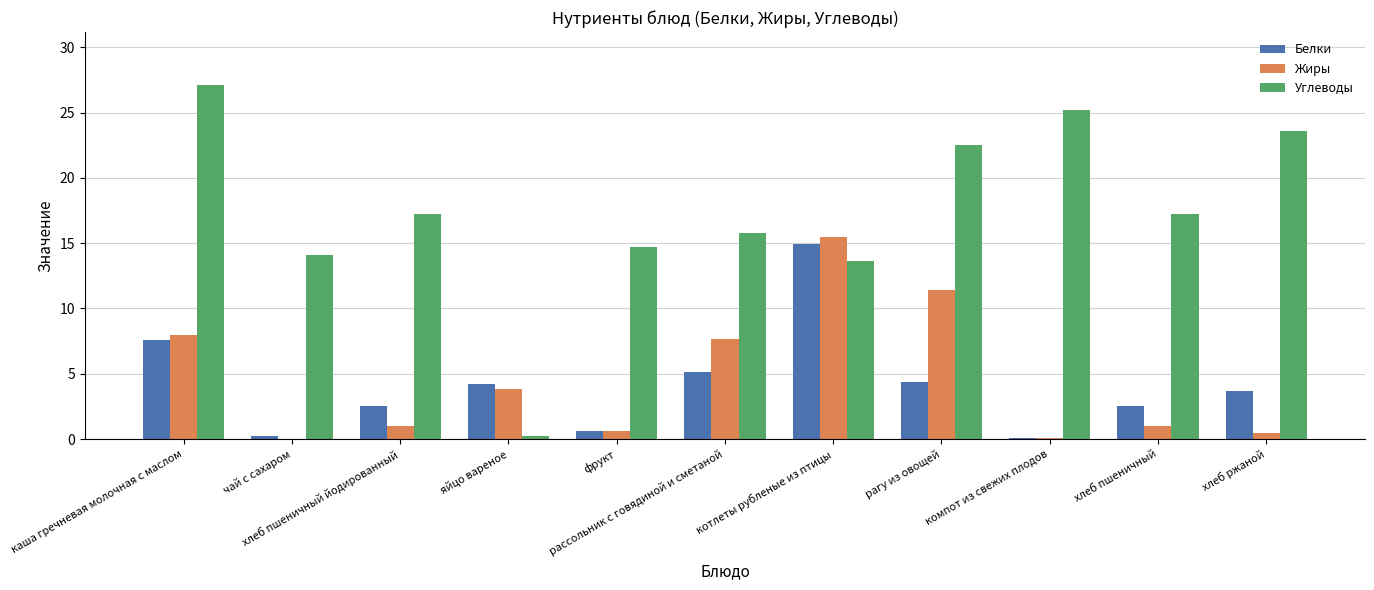

What is the sum of all Белки values?

45.8